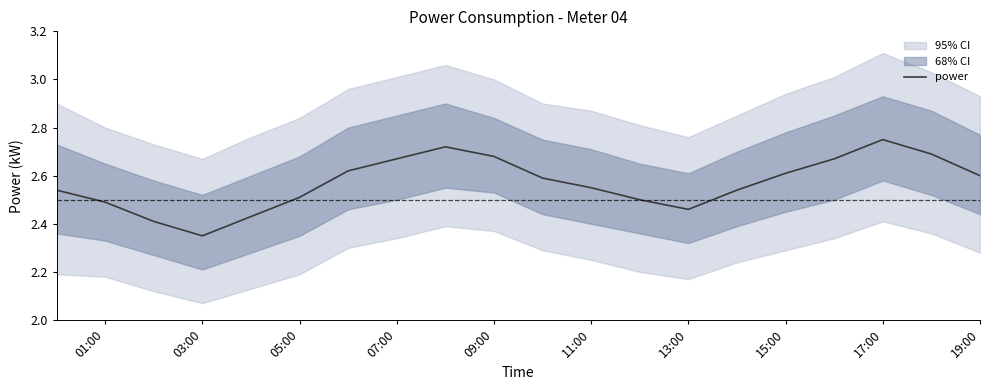

Which category has the highest value in the power series?

17:00